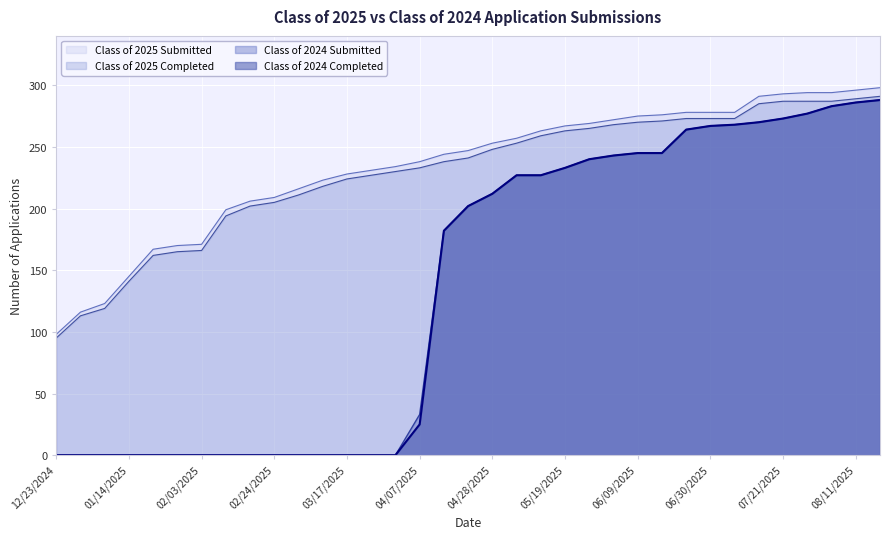

Is it true that Class of 2024 Completed equals 288 at 08/18/2025?

True